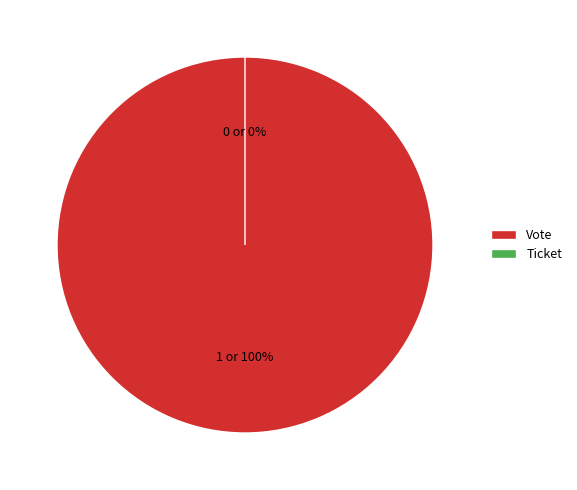

Combined, what portion of the pie is Ticket and Vote?

100.0%